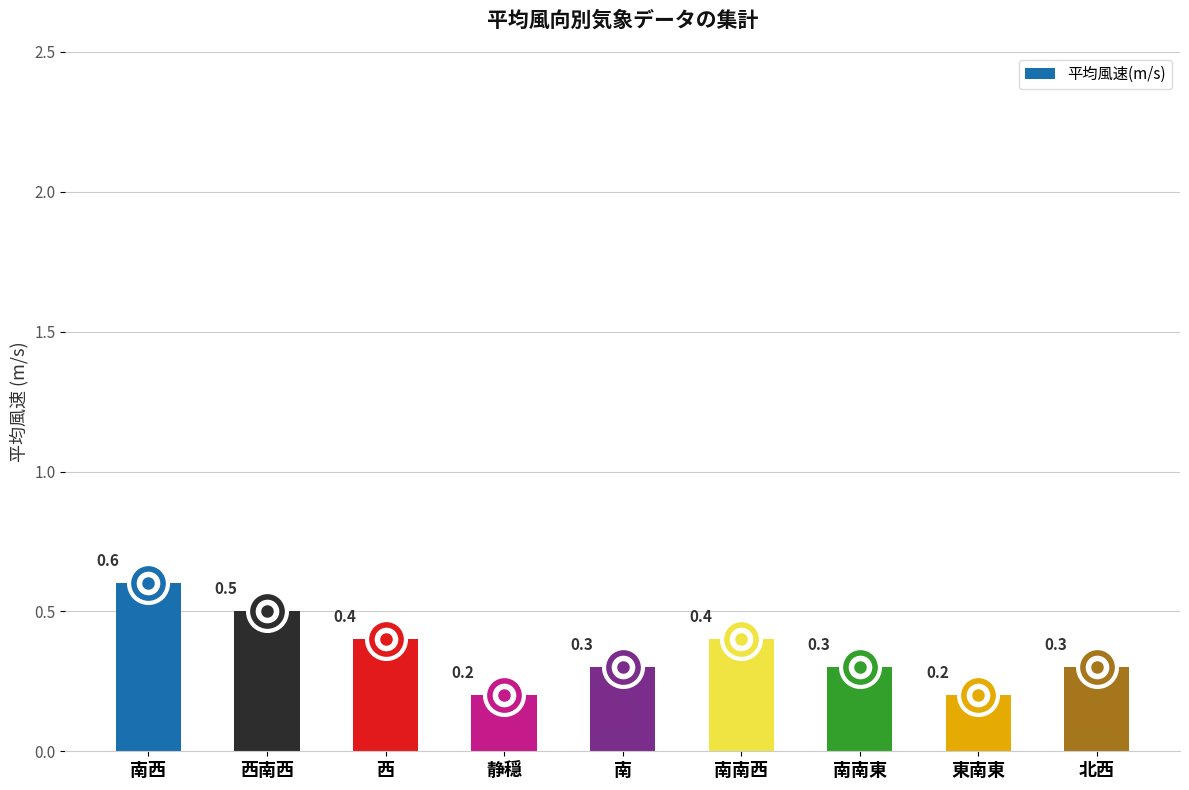

Does the chart contain any negative values?

No